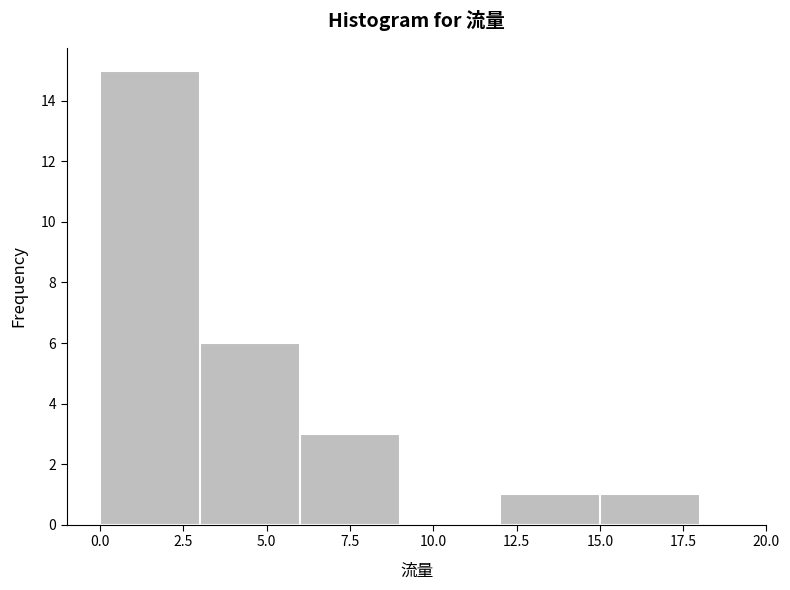

Which range on the x-axis has the tallest bar?

0 to 3